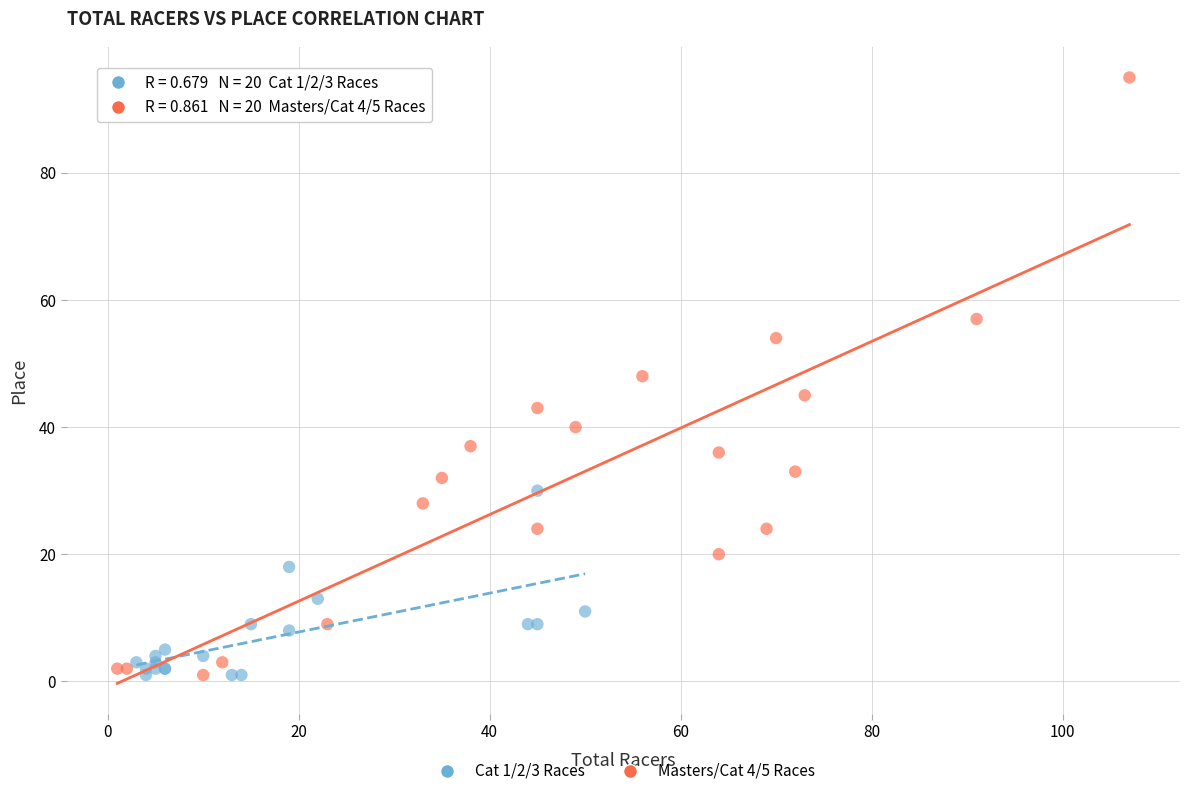

Which series has the largest Y range (max minus min)?

Masters/Cat 4/5 Races